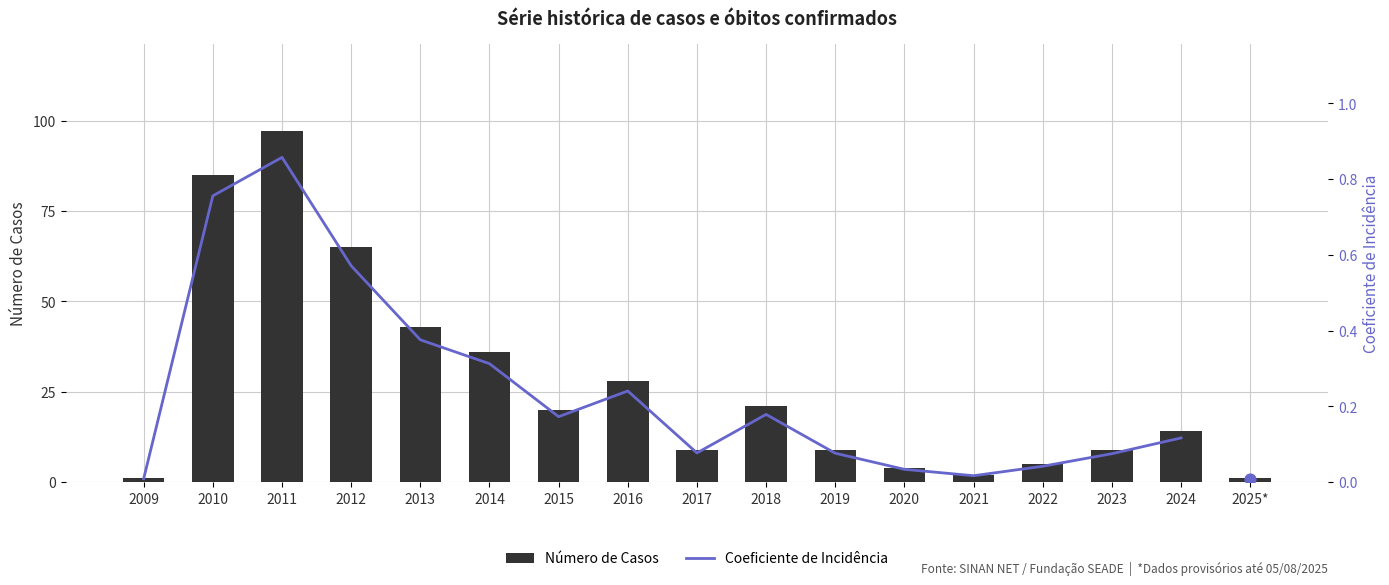

Approximately how many times larger is the value at 2017 compared to 2025*?

9.0